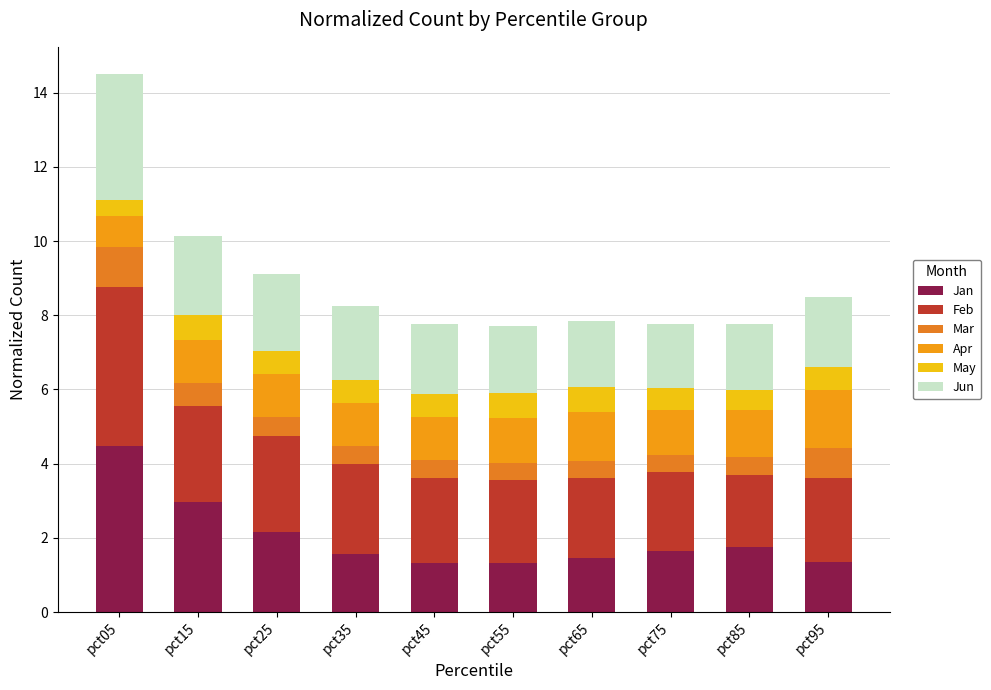

Which series changed the most between pct15 and pct25?

Jan